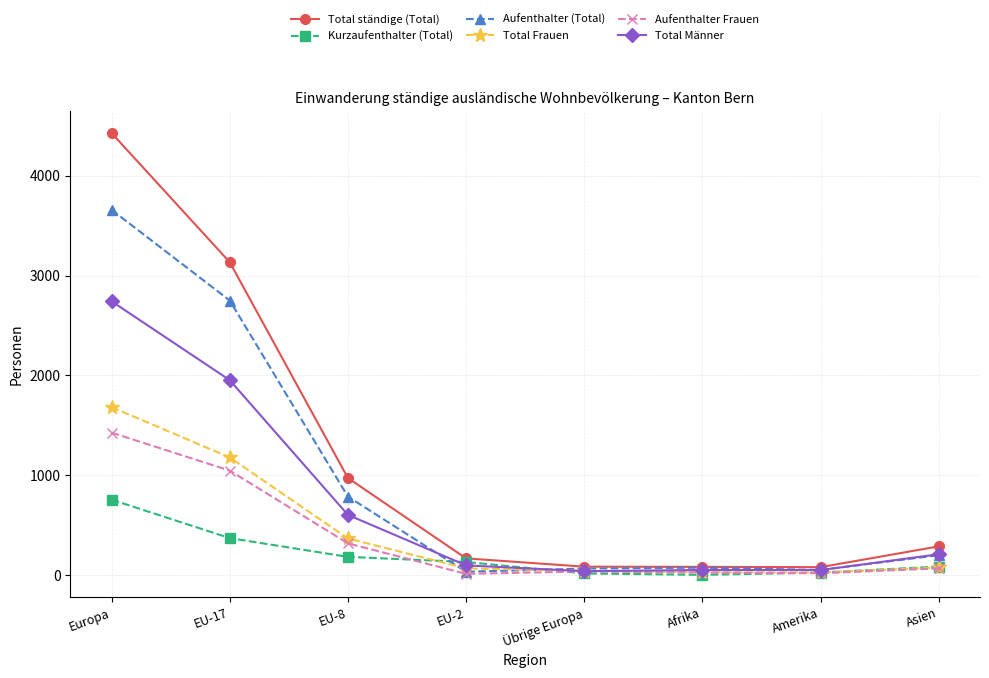

Is this an area chart (filled region under the line)?

No